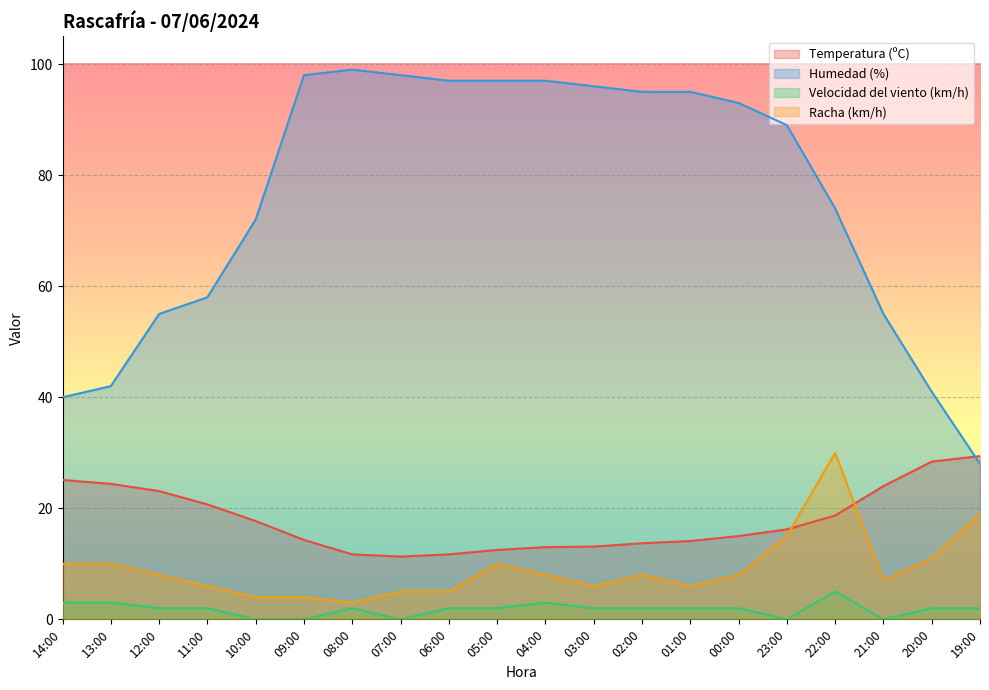

True or false: Velocidad del viento (km/h) and Racha (km/h) cross at least once.

False